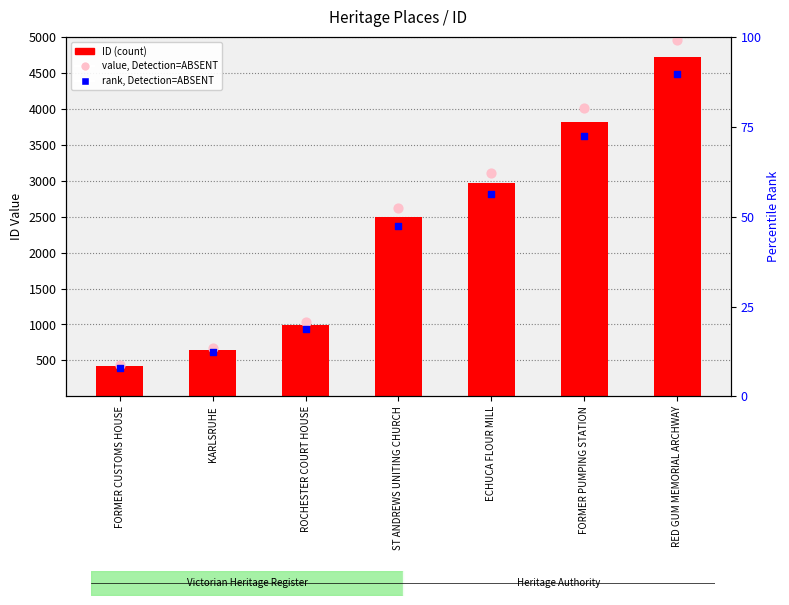

What is the total value across all series at FORMER PUMPING STATION?

11457.0